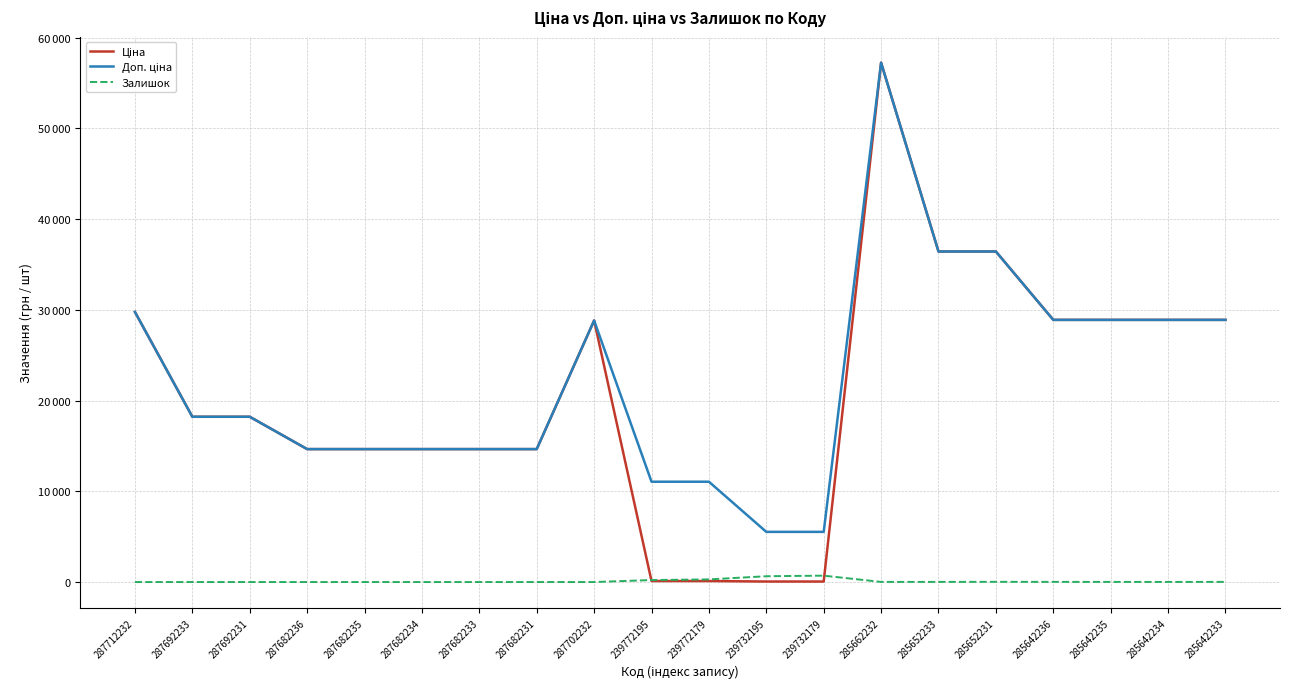

What position from the right is 239732195?

9